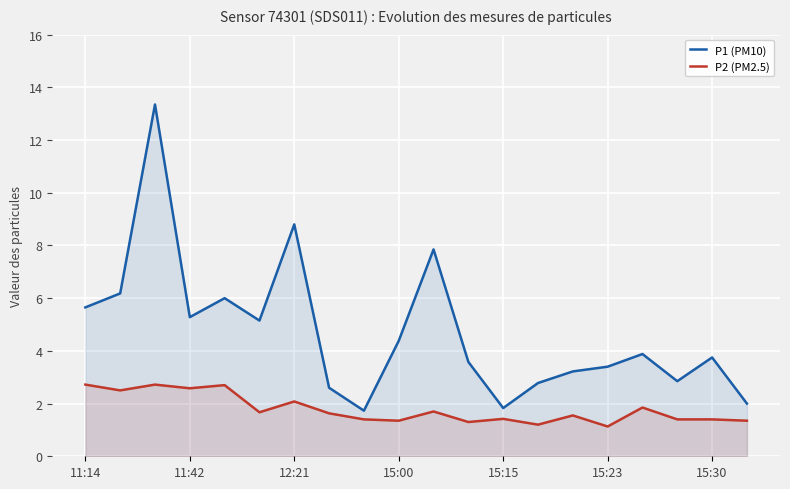

Which series has the largest range (max minus min)?

P1 (PM10)